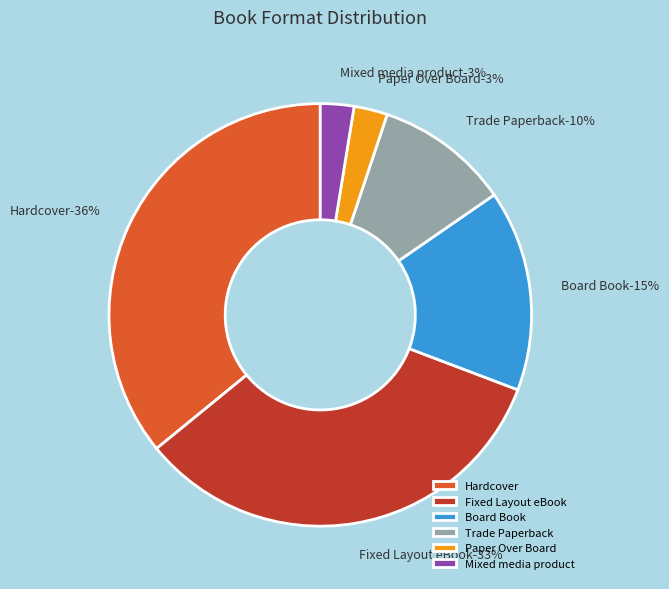

What percentage do Fixed Layout eBook and Paper Over Board together represent?

35.9%